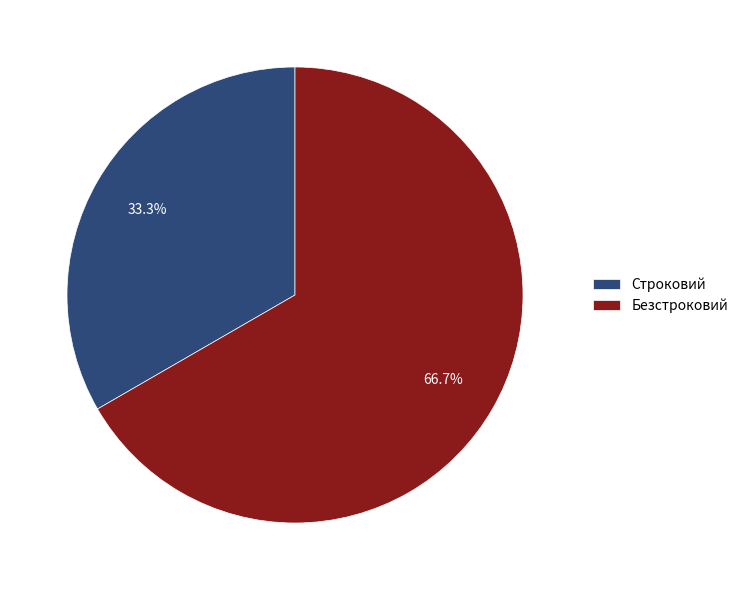

To the nearest percent, what portion does Безстроковий represent?

67%